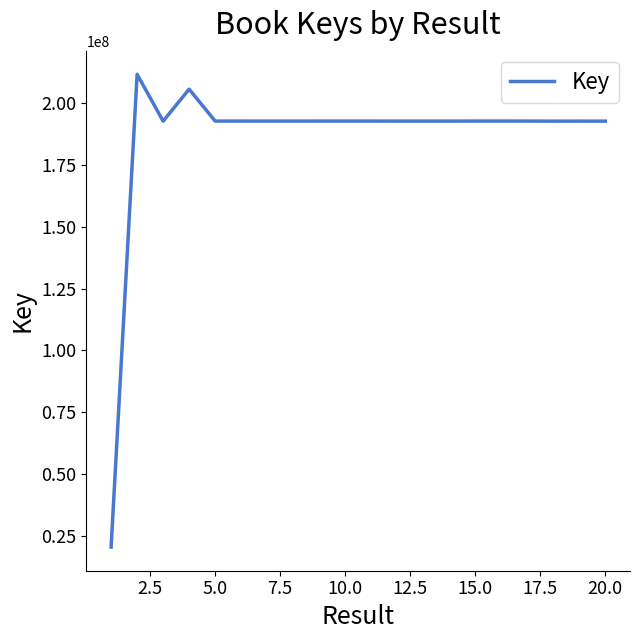

What is the maximum value shown in the chart?

211719660